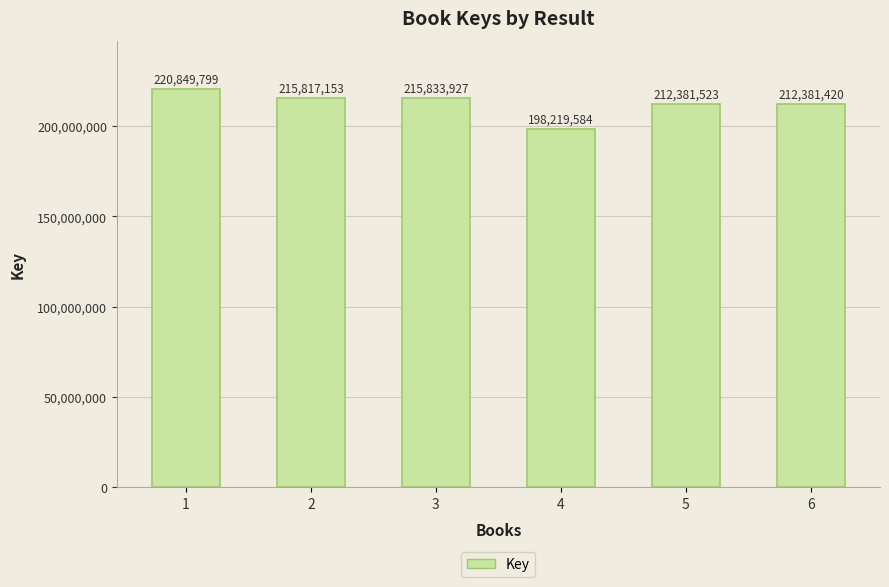

Which category has the lowest value across all series?

4